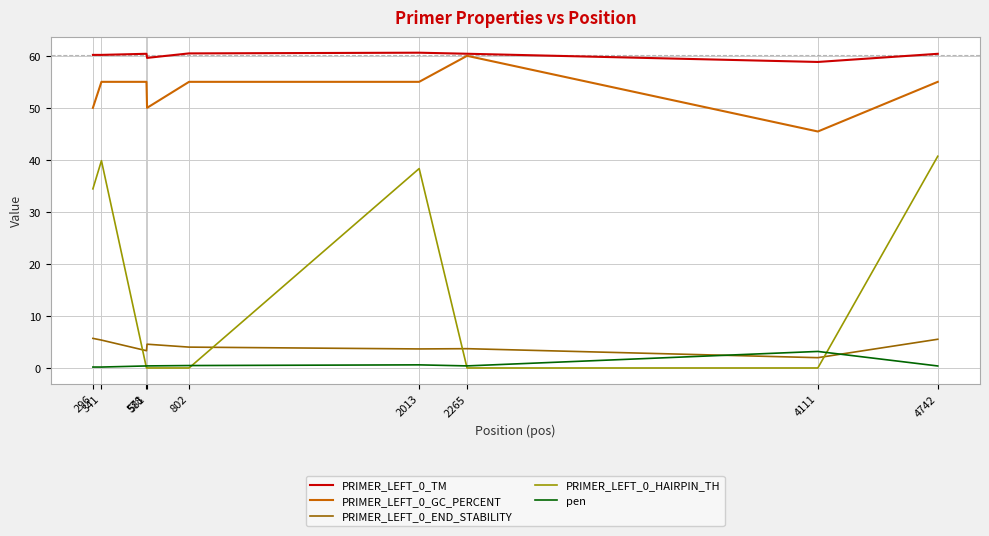

What are all the series names shown in the legend?

PRIMER_LEFT_0_TM, PRIMER_LEFT_0_GC_PERCENT, PRIMER_LEFT_0_END_STABILITY, PRIMER_LEFT_0_HAIRPIN_TH, pen